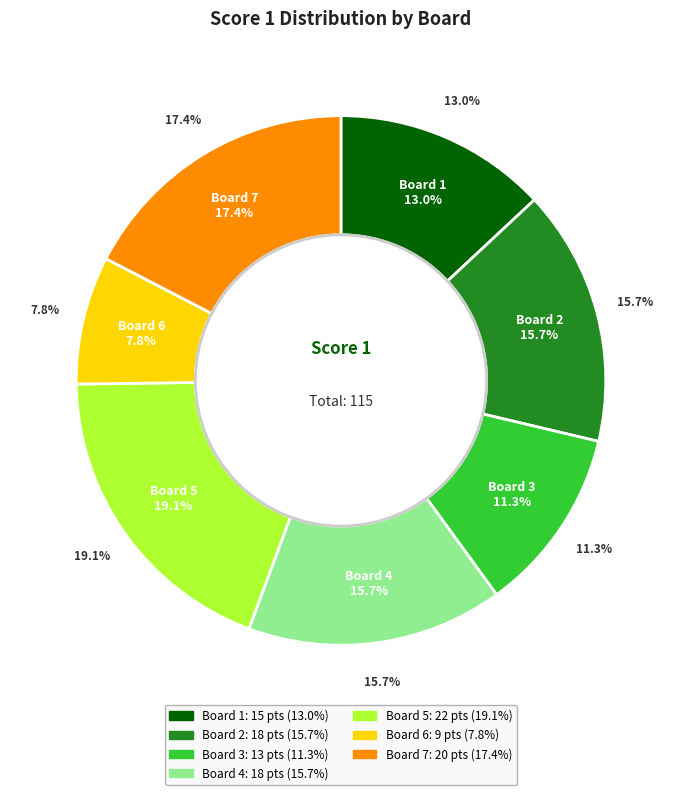

What is the total percentage of 2 and 6?

23.5%